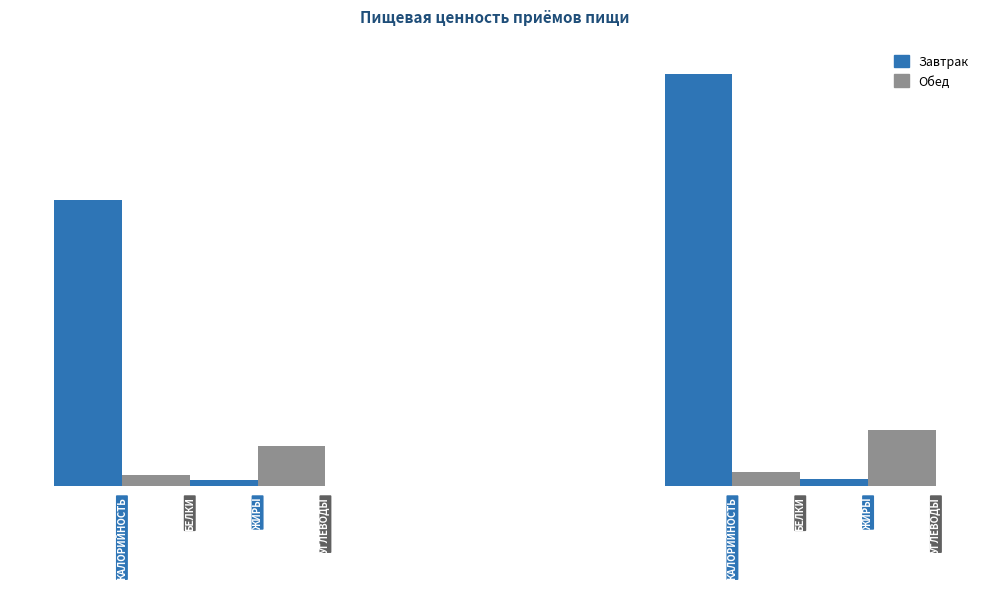

True or false: Белки has a value of 10.4 at 0.

False